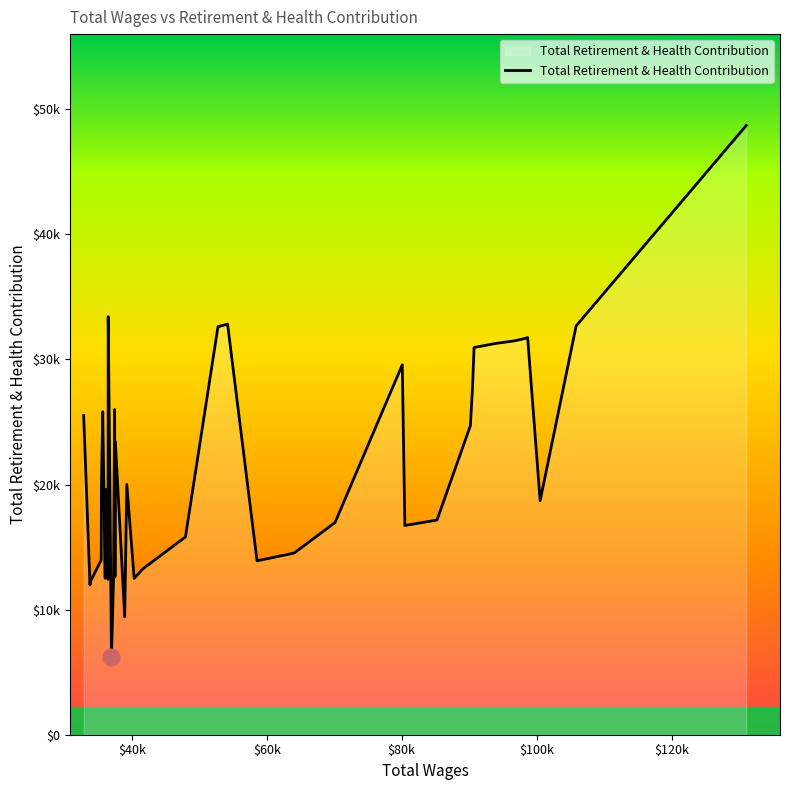

Does the chart display data point markers on the line(s)?

No